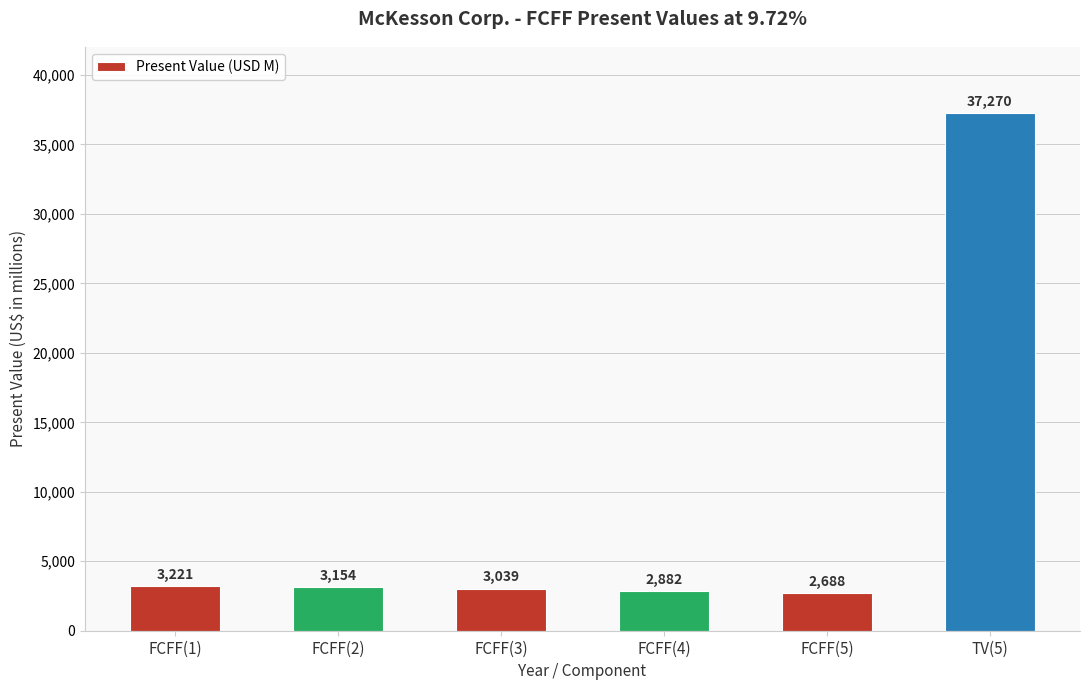

What is the value of the 3rd bar from the left?

3039